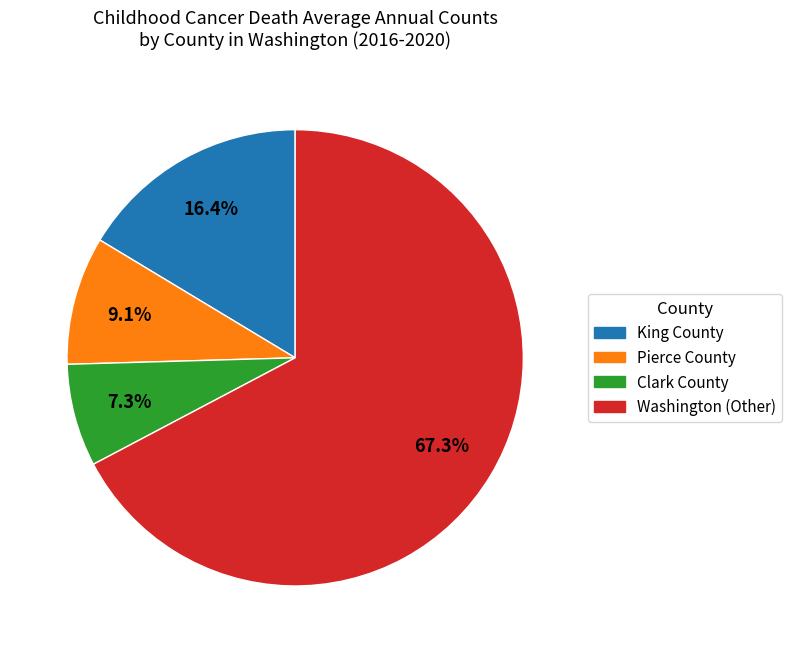

How many slices are in this pie chart?

4